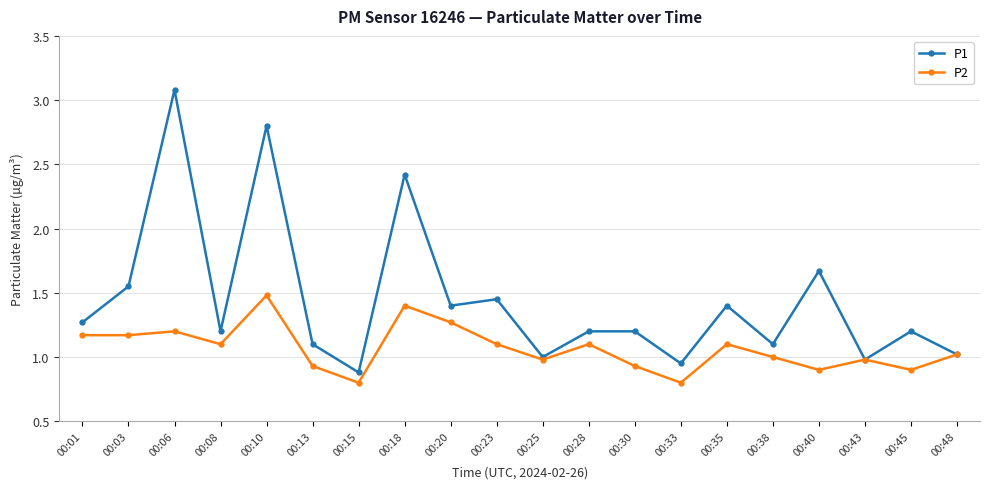

What is the minimum value for P2?

0.8